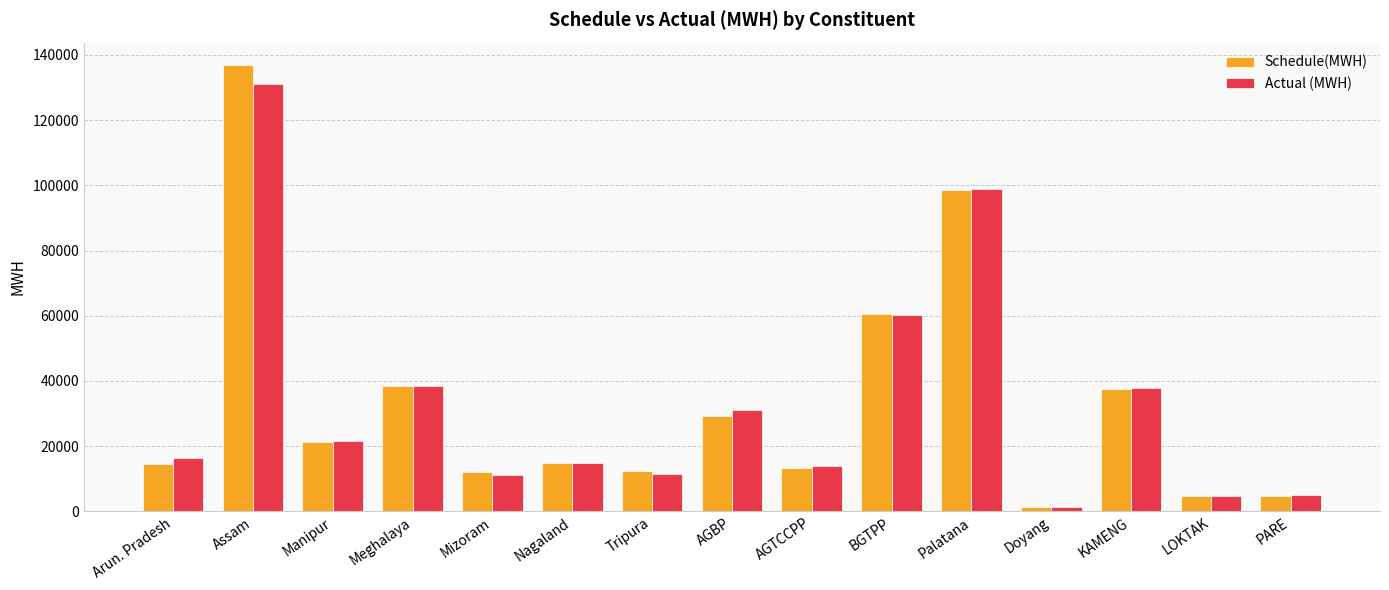

Is the value of Schedule(MWH) at Tripura greater than the value of Actual (MWH) at Doyang?

Yes